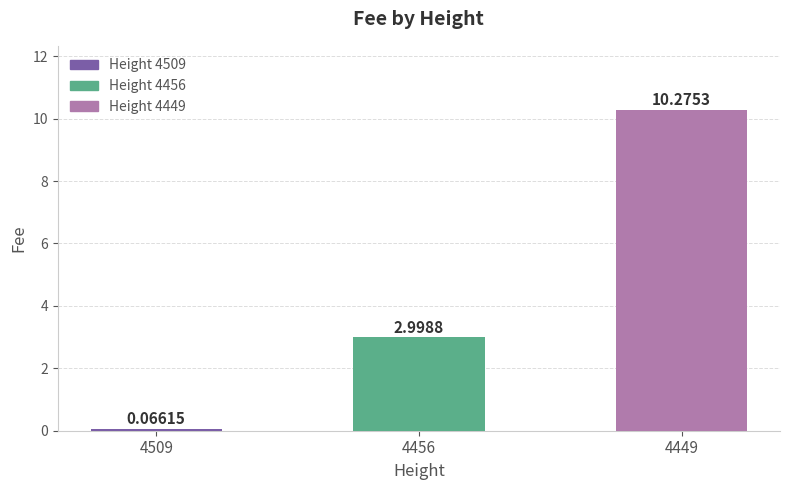

Count the number of data series in this chart.

1